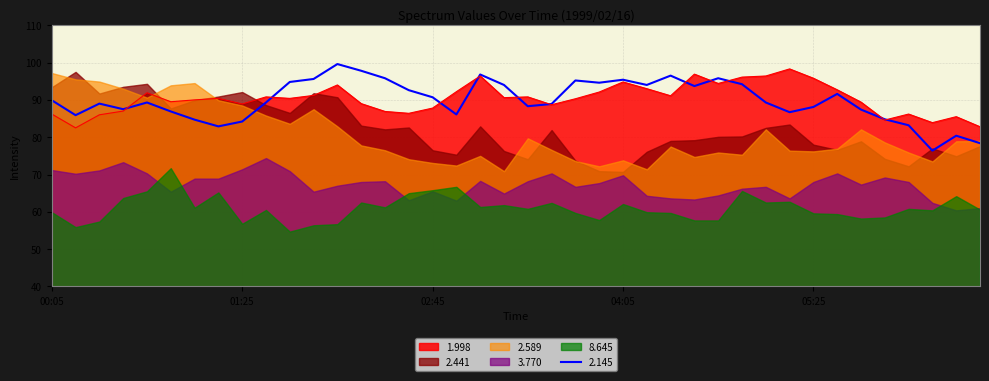

At which category does 2.145 reach its first local valley?

00:15